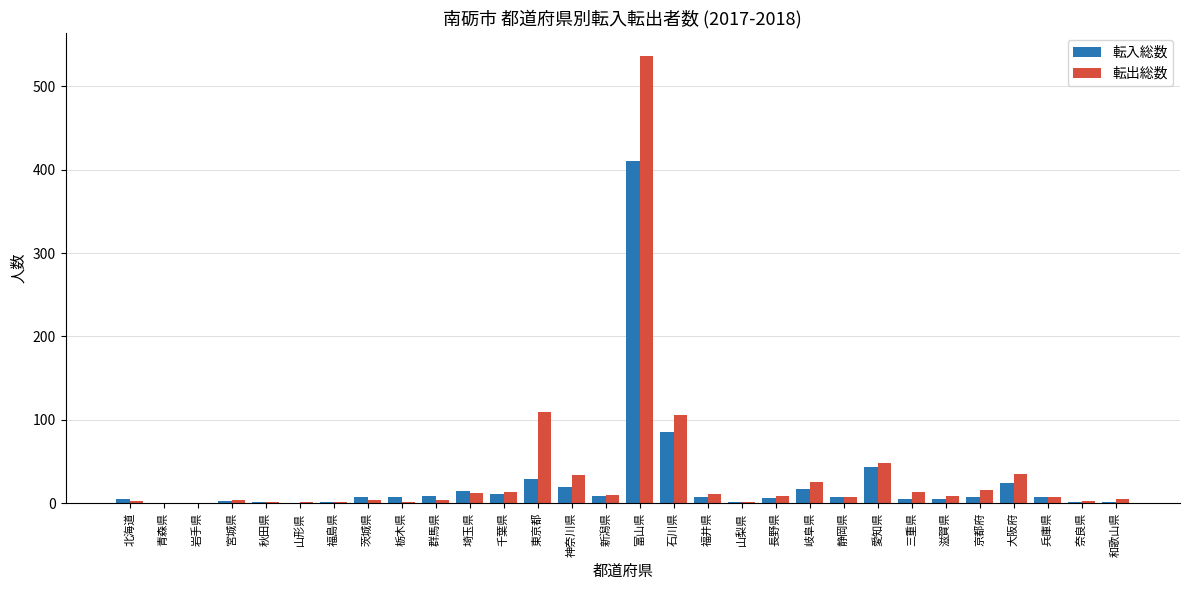

What is the average value of the 転入総数 series?

25